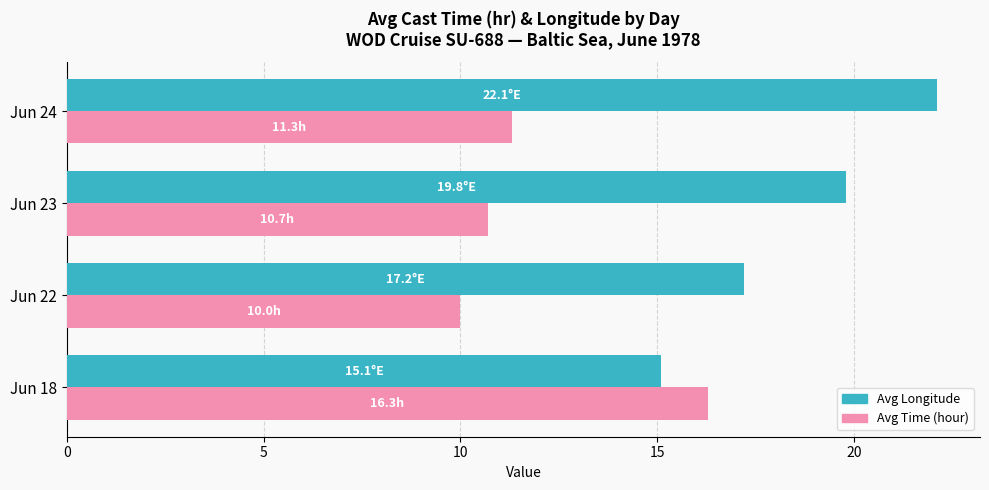

List the labels in order of Avg Time (hour) value, smallest first.

Jun 22, Jun 23, Jun 24, Jun 18